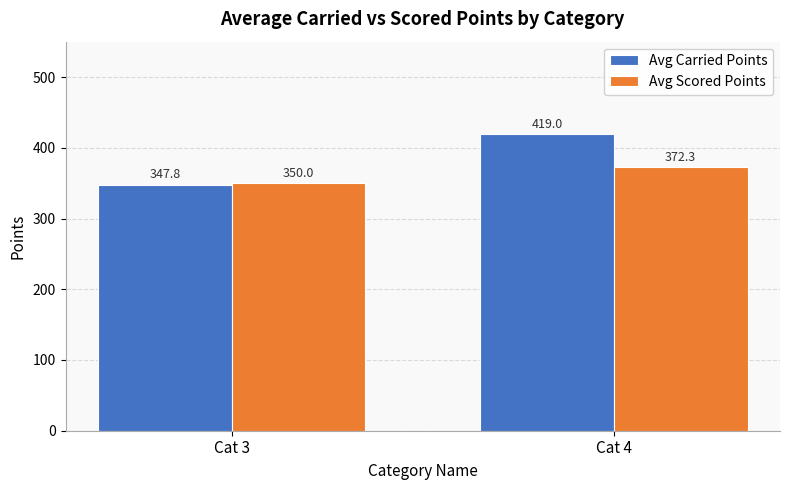

Reading left to right, list all the values displayed in this chart.

Avg Carried Points: 347.8	419.0
Avg Scored Points: 350.0	372.3